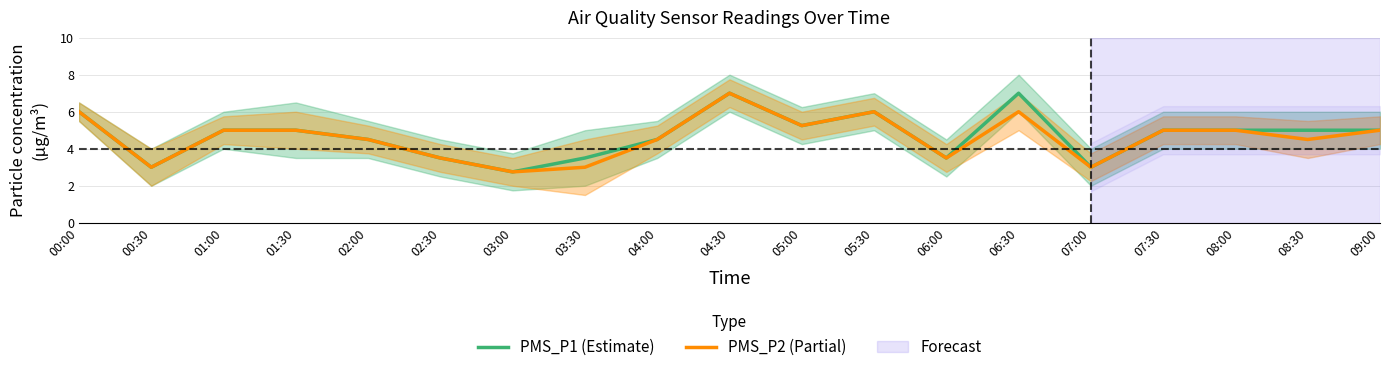

What is the label of the 15th point from the left?

07:00